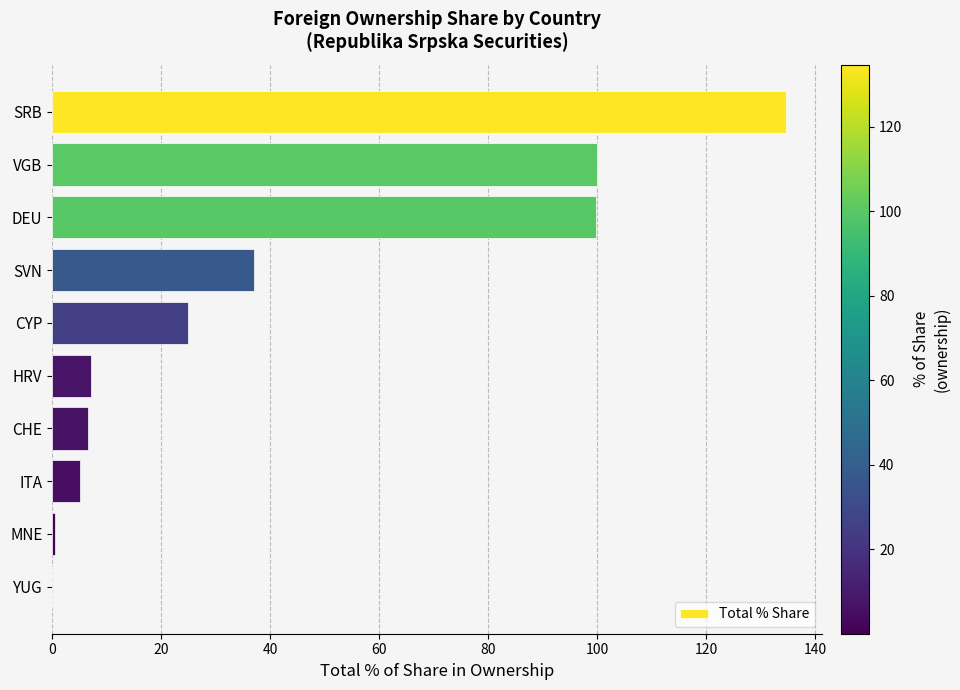

The value at SVN is 37.1. True or false?

True